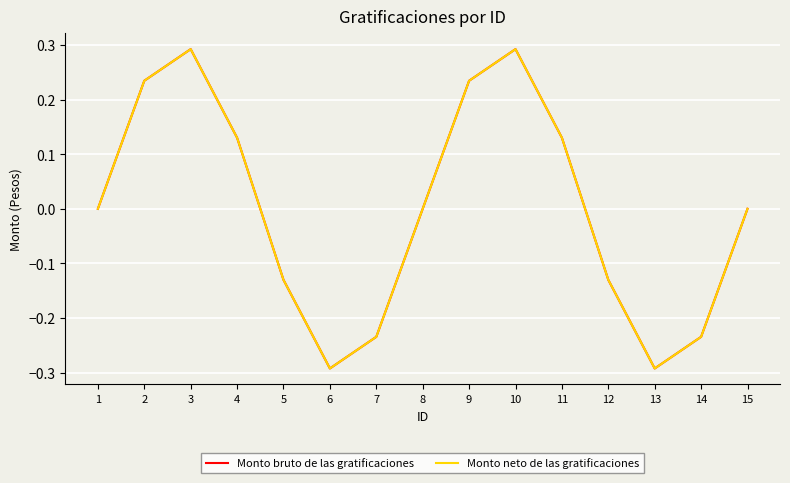

How many lines are shown in the chart?

2